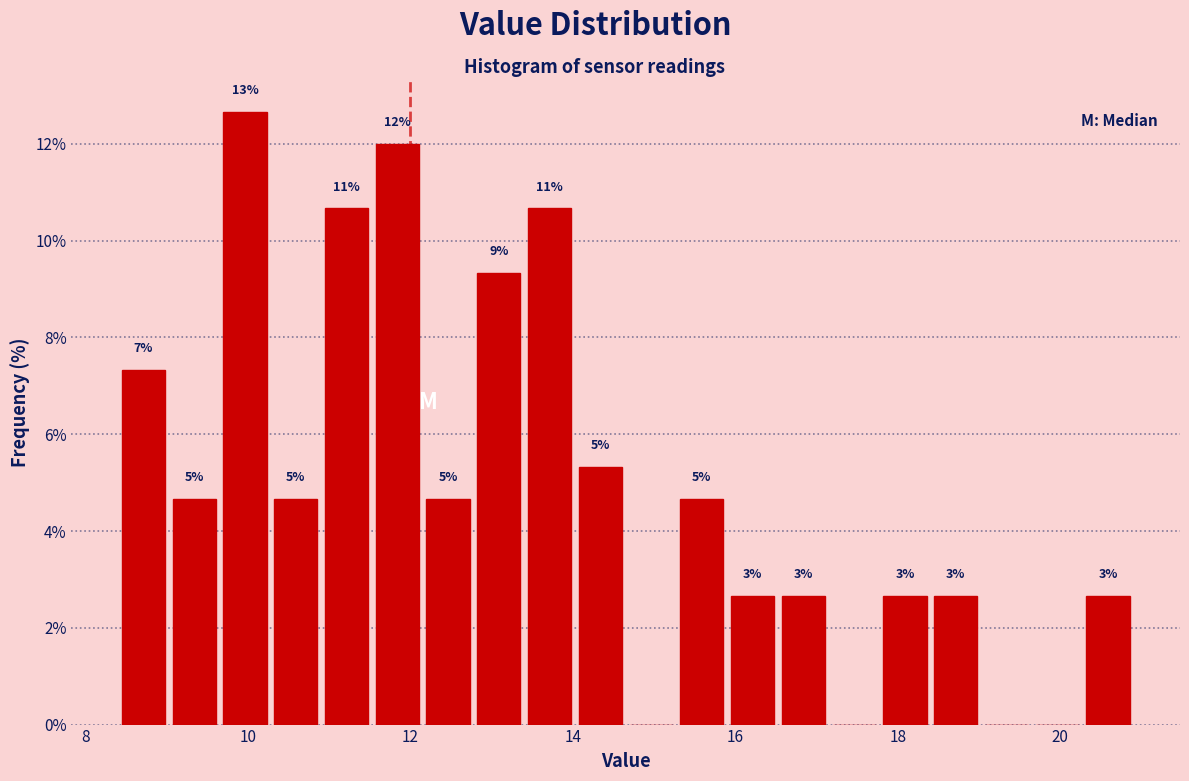

Read against the x-axis, roughly where is the centre of the tallest bar?

10.0